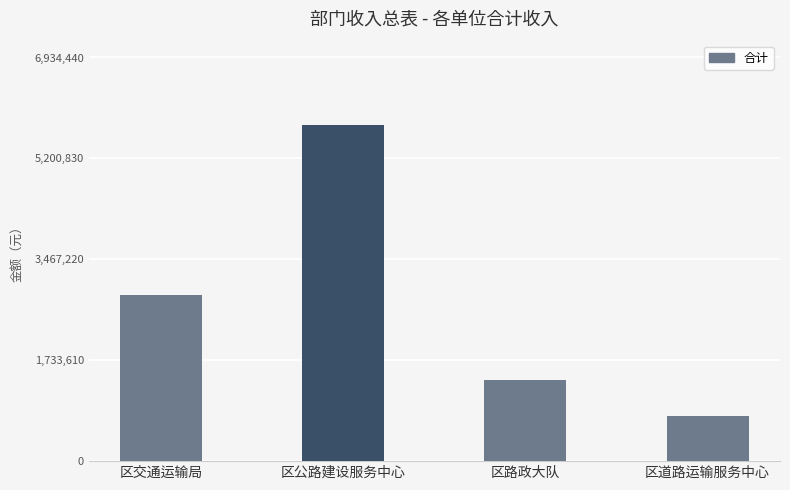

What is the ratio of the value at 区公路建设服务中心 to the value at 区交通运输局?

2.0